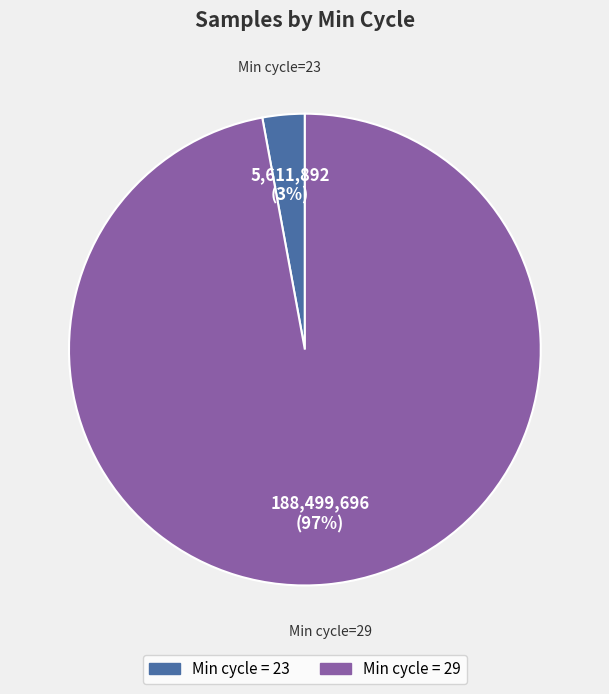

Is there any slice that represents more than half of the pie?

Yes